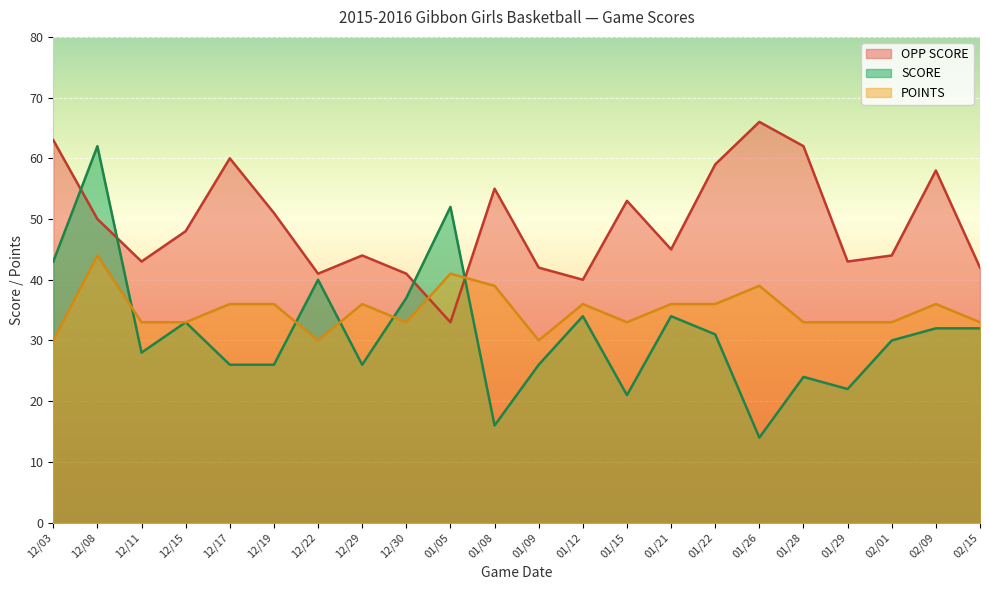

Which series has the widest spread of values?

SCORE